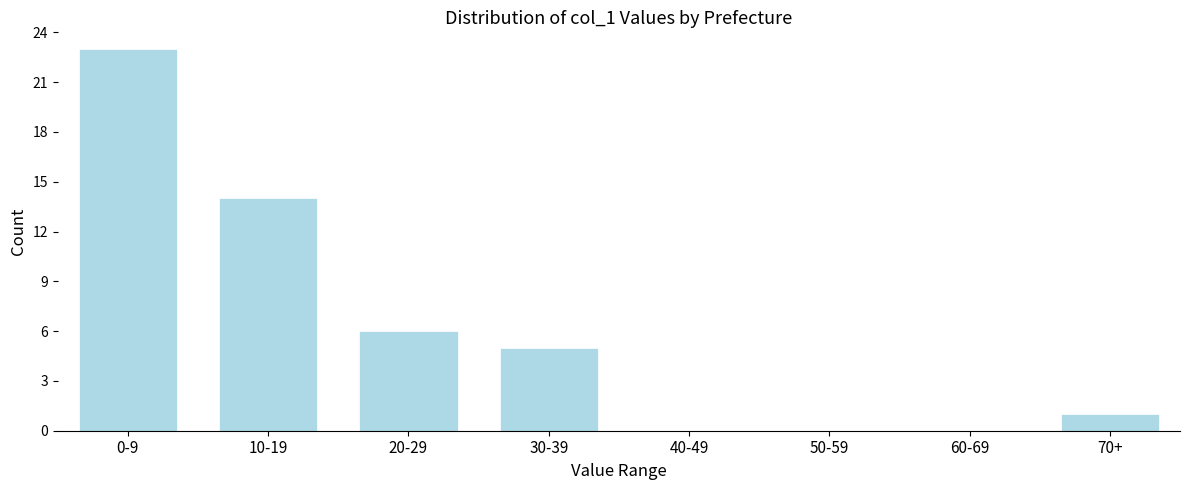

Reading left to right, what are all the values shown in this chart?

0-9=23	10-19=14	20-29=6	30-39=5	40-49=0	50-59=0	60-69=0	70+=1